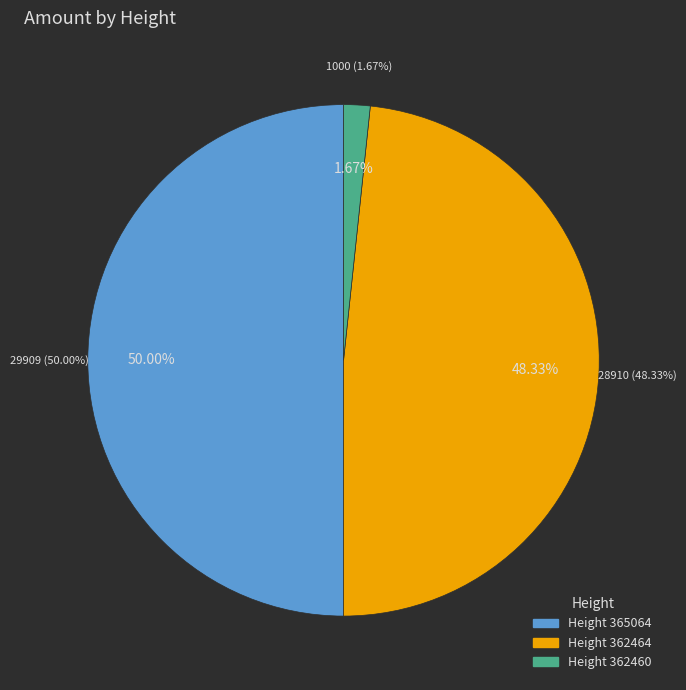

The 362460 slice represents 2% of the pie. True or false?

True